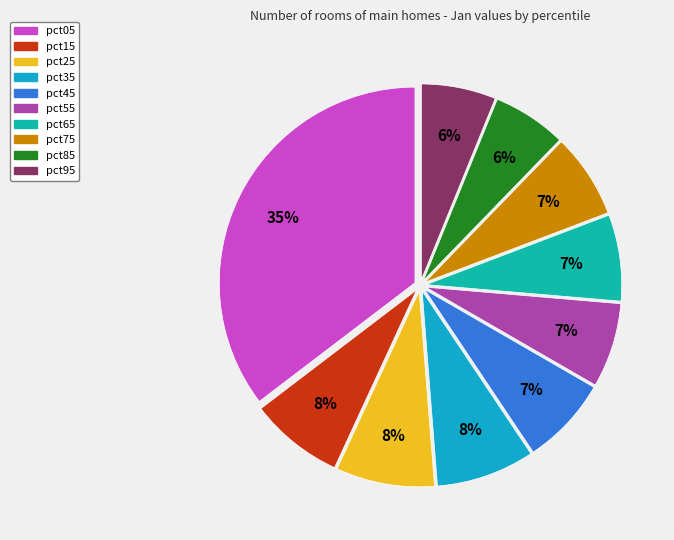

Is it true that pct65 is 1% of the pie?

False